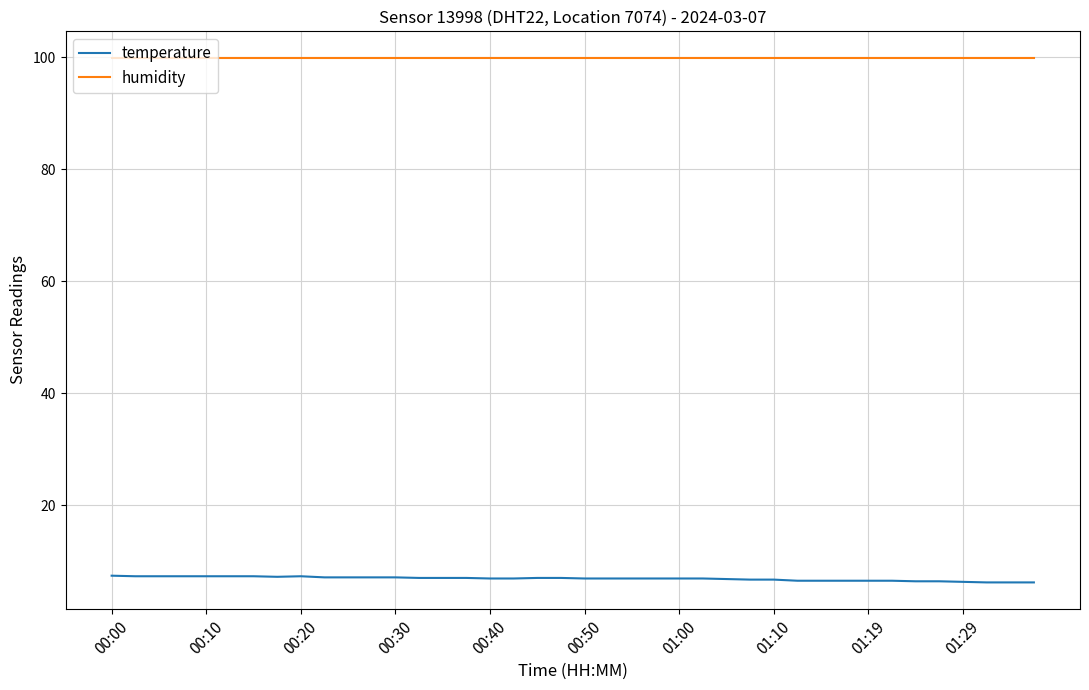

List the series in order of their peak value, lowest first.

temperature, humidity